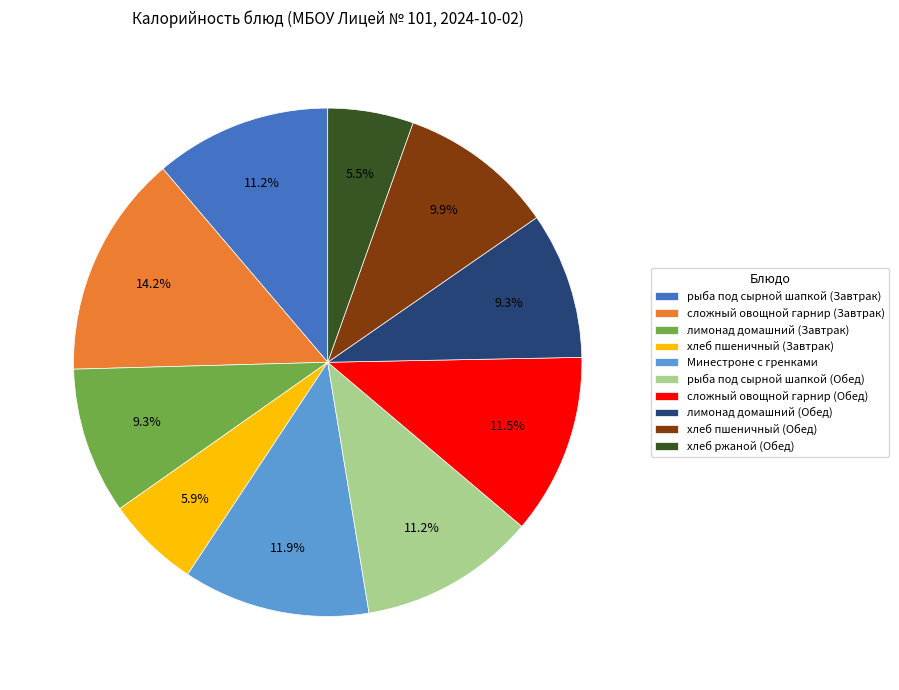

True or false: лимонад домашний (Обед) accounts for 1% of the total.

False